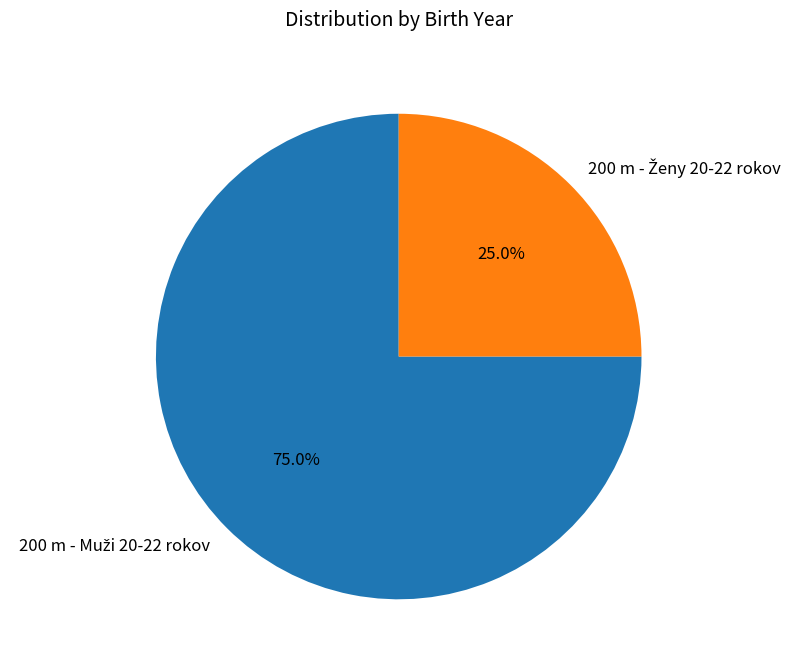

How many slices are in this pie chart?

2